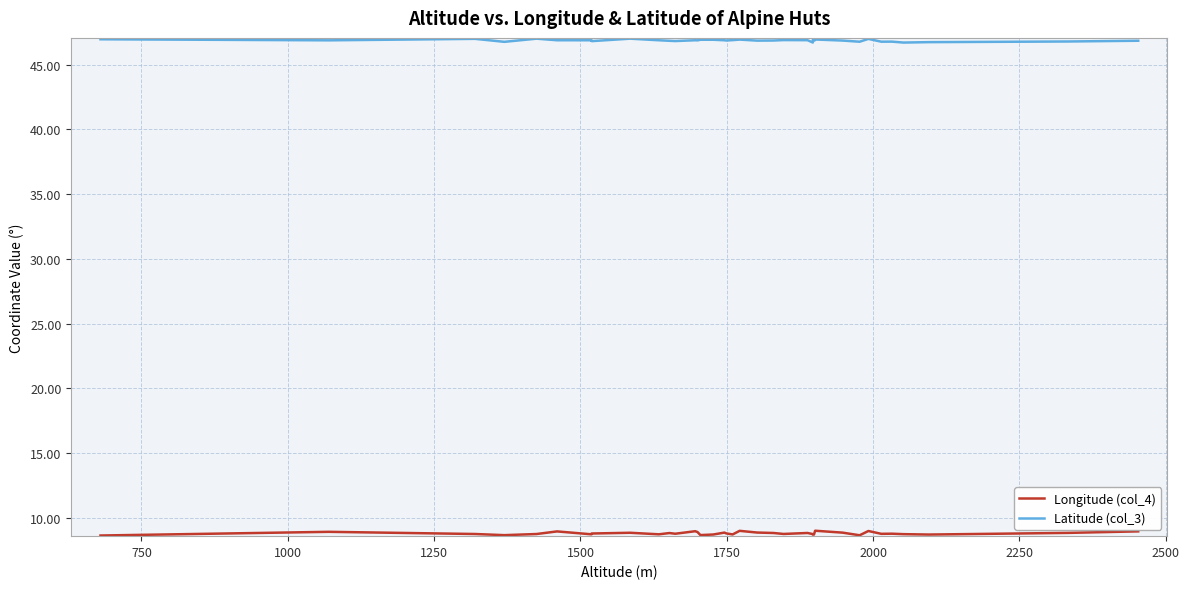

True or false: Longitude (col_4) and Latitude (col_3) intersect in this chart.

False